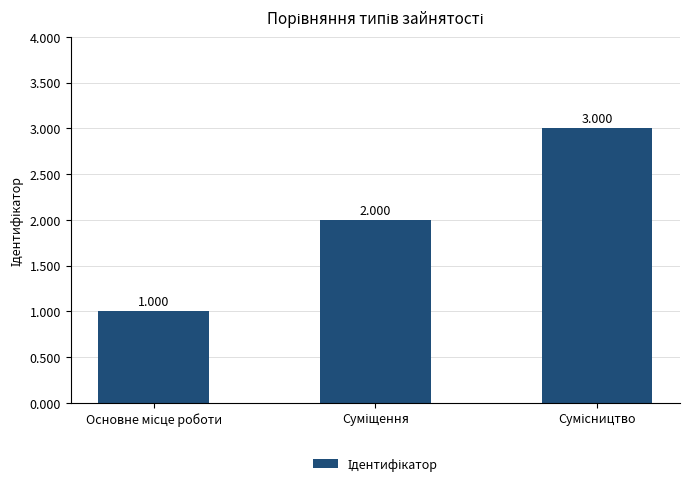

Rank the categories by value from lowest to highest.

Основне місце роботи, Суміщення, Сумісництво